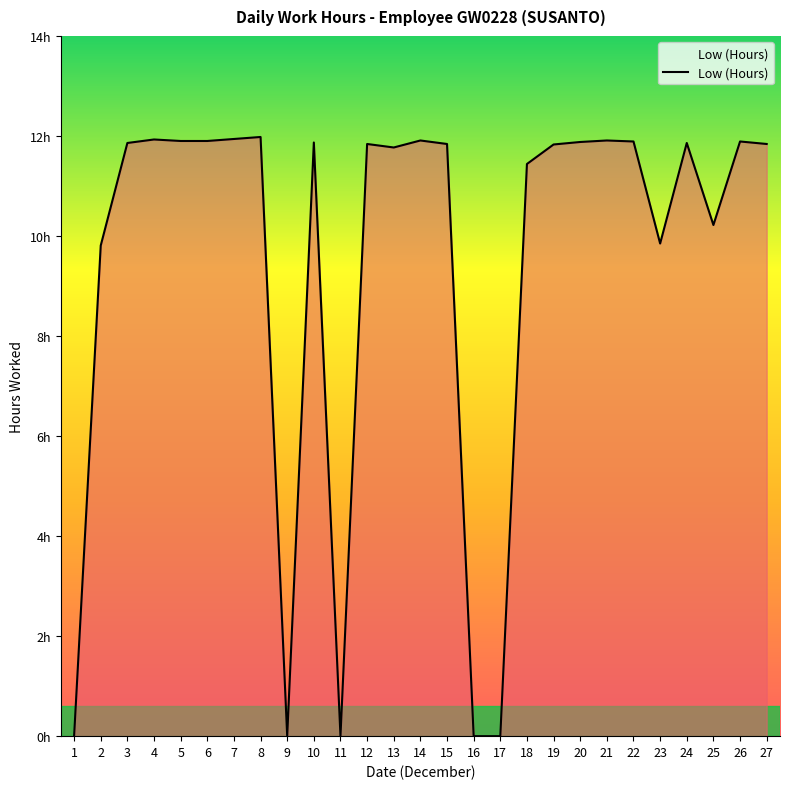

Where does the data first go above 11?

3